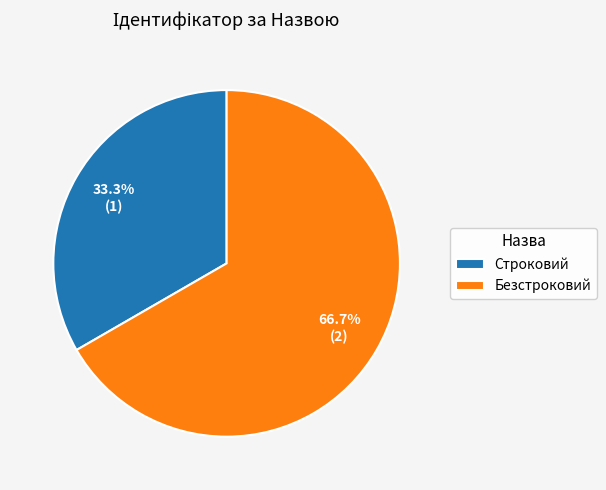

What percentage is the Строковий slice, to the nearest percent?

33%